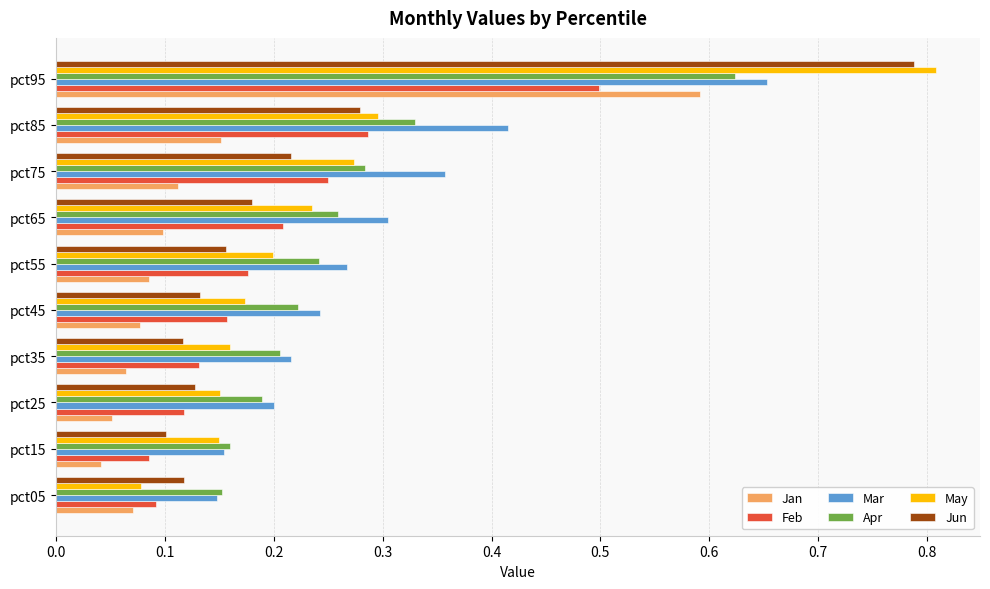

The value of Jun at pct15 is 0.1. True or false?

True